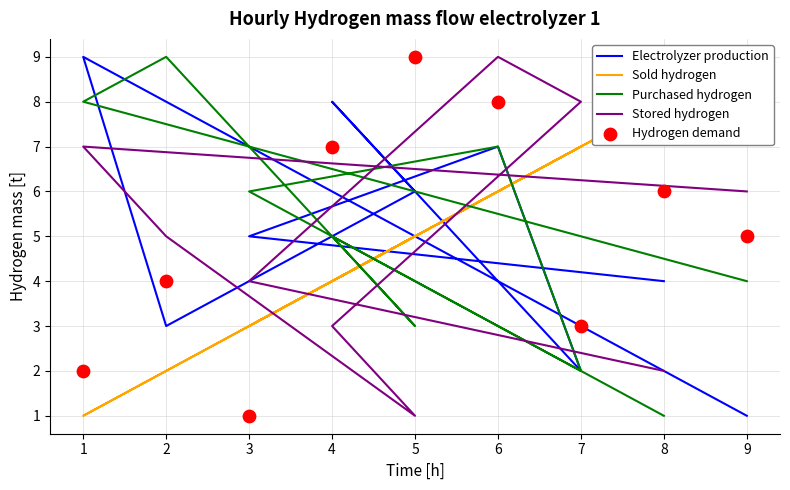

Which series reaches the maximum Y coordinate?

Electrolyzer production